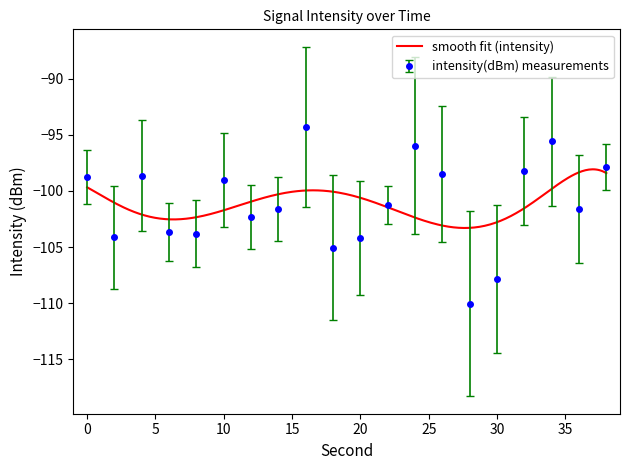

What is the value of the 9th point from the left?

-94.3